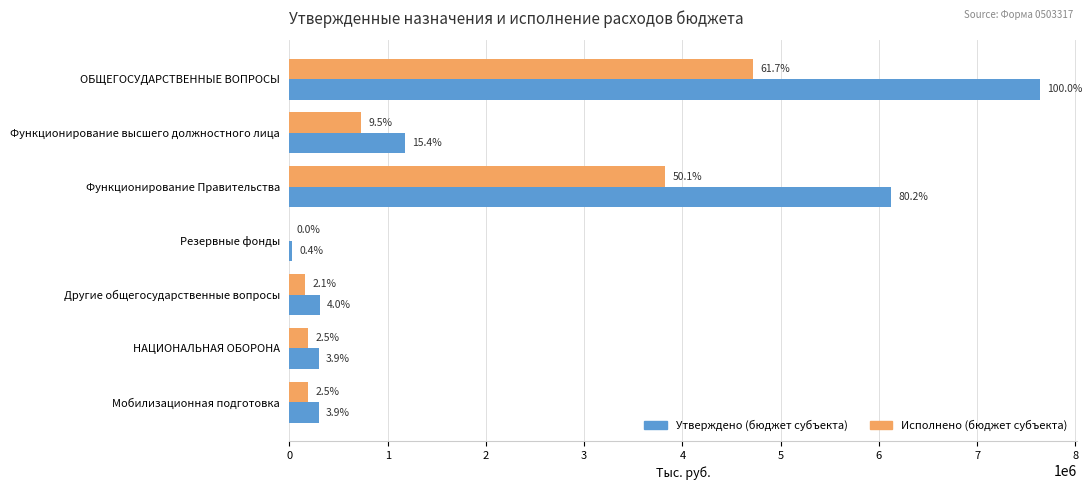

Reading left to right, list all the values displayed in this chart.

Утверждено (бюджет субъекта): 7635500.0	1176000.0	6123500.0	30000.0	306000.0	296000.0	296000.0
Исполнено (бюджет субъекта): 4713910.4	728151.9	3823596.0	0.0	162162.5	188955.8	188955.8